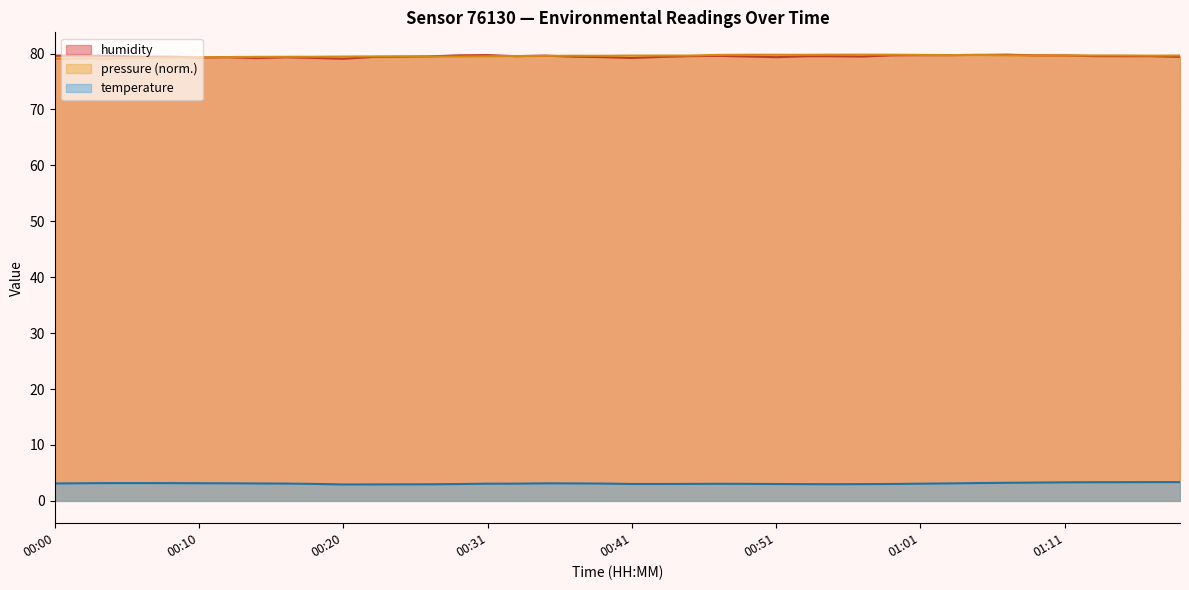

True or false: pressure (norm.) and temperature cross at least once.

False